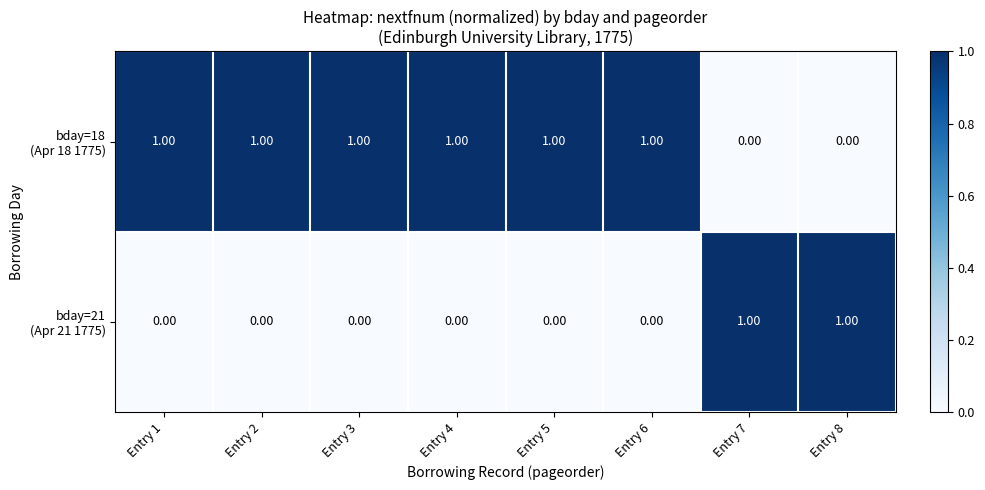

How many distinct data groups are displayed?

2